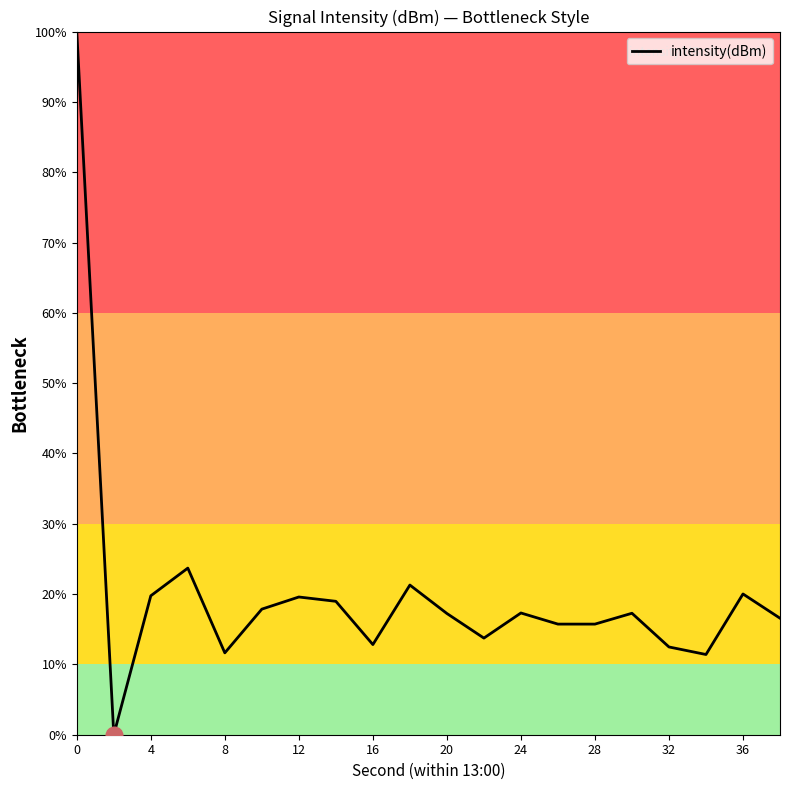

What is the greatest value displayed?

100.0